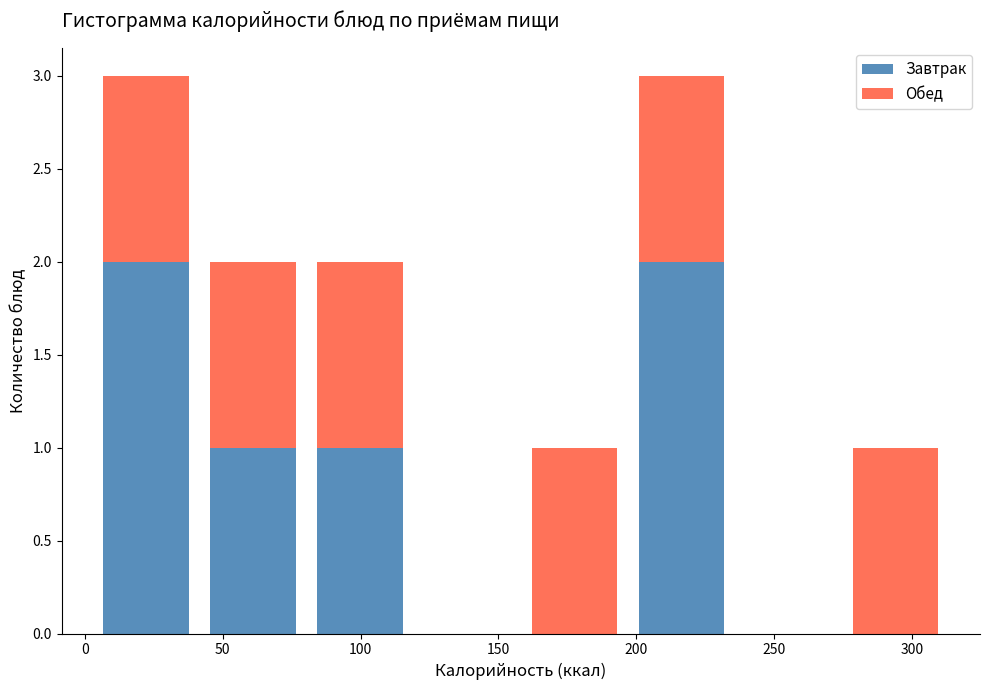

Reading left to right, list every stacked bar in this chart as the range it spans on the x-axis followed by its total height. Neither the bar edges nor the heights are printed on the chart, so give them approximately, as read against the axes.

5 to 40: 3
40 to 80: 2
80 to 120: 2
120 to 160: 0
160 to 195: 1
195 to 235: 3
235 to 275: 0
275 to 315: 1